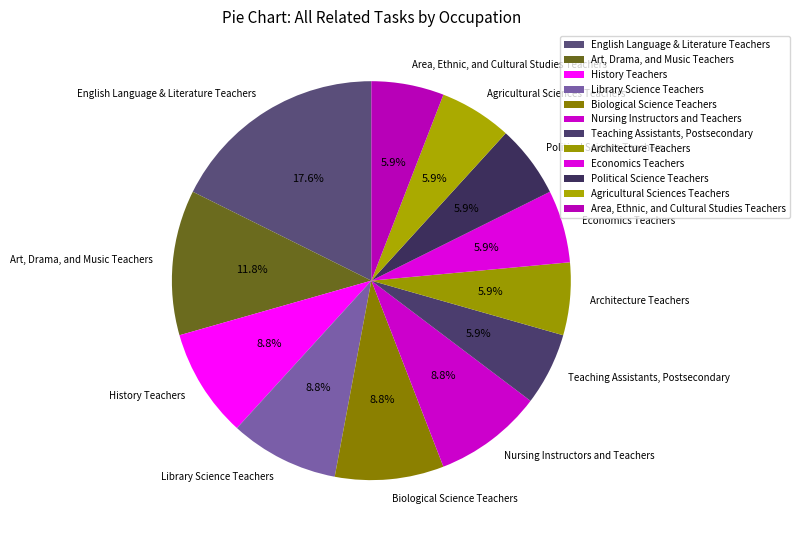

Is the sum of Biological Science Teachers and Political Science Teachers greater than half?

No